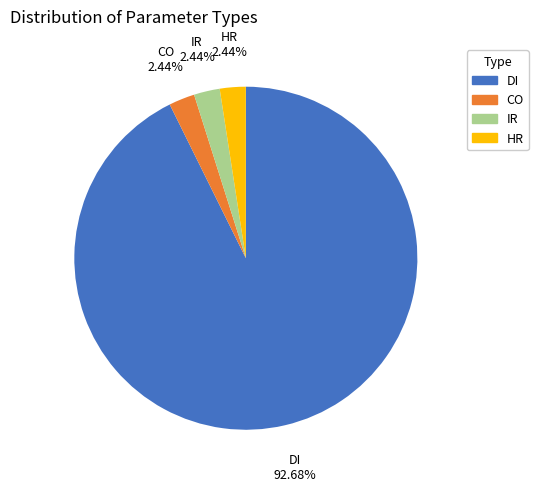

To the nearest percent, what is the difference between the IR and DI slice percentages?

90%